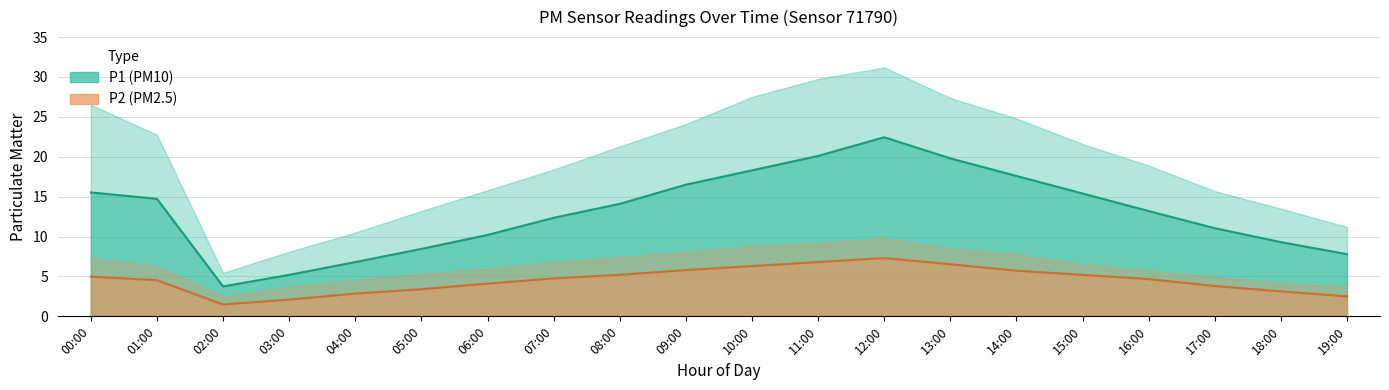

What is the difference between the second highest and second lowest values in the P1 (PM10) series?

14.9